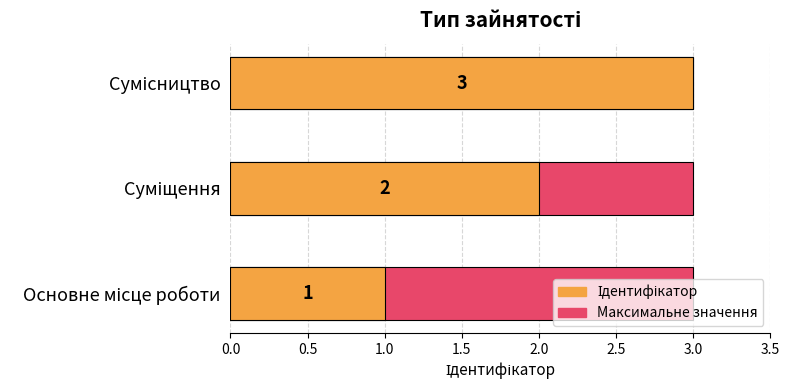

How many distinct data groups are displayed?

2